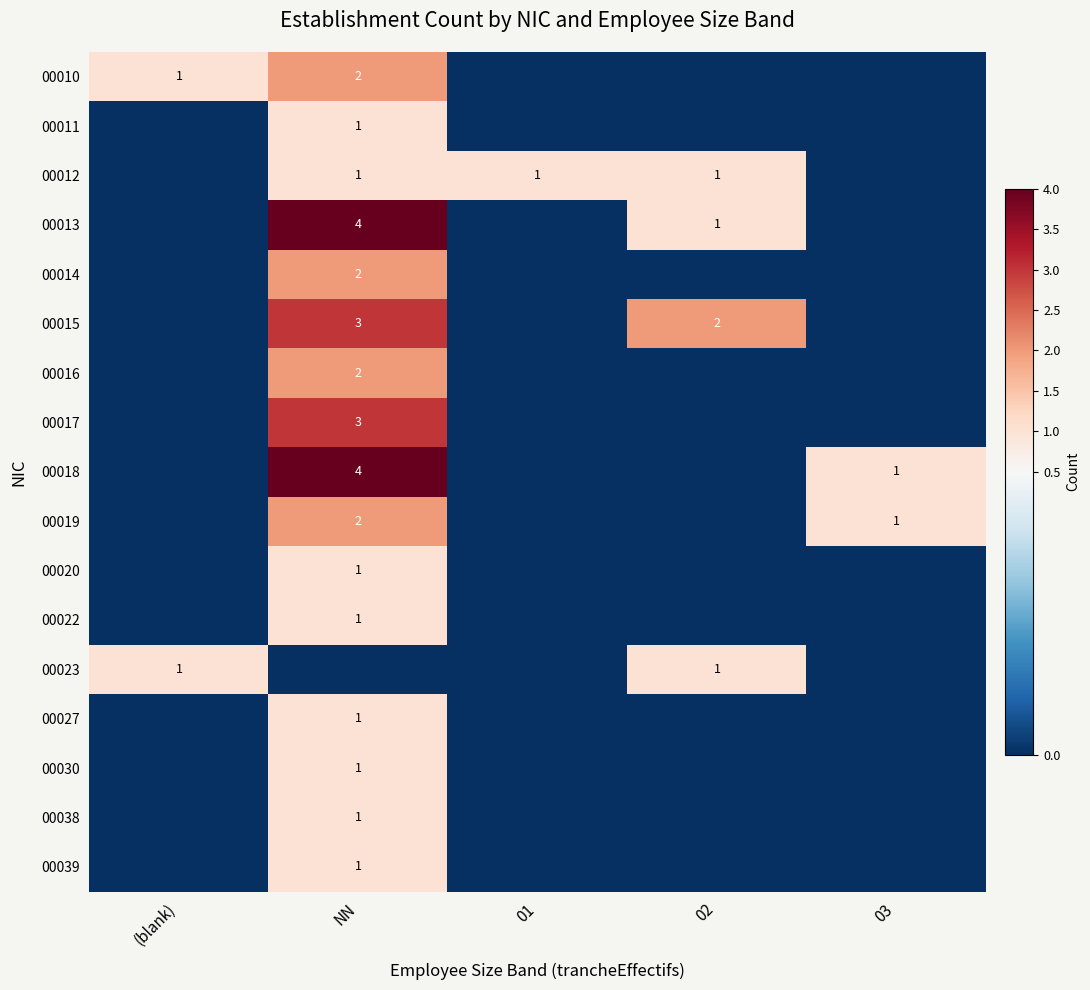

True or false: 00011 has a value of 1 at NN.

True